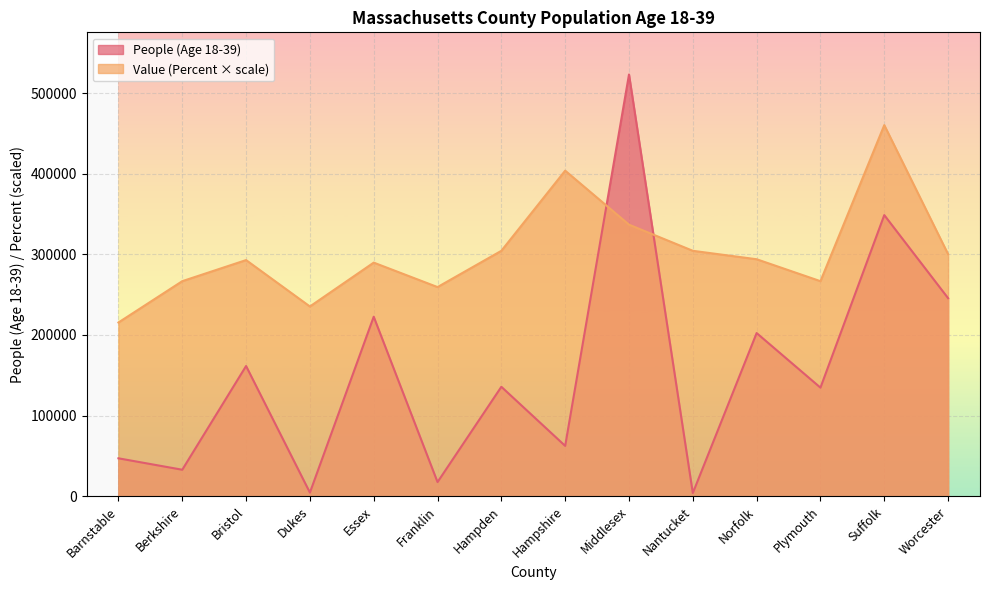

What is the sum of all People (Age 18-39) values?

2142891.0